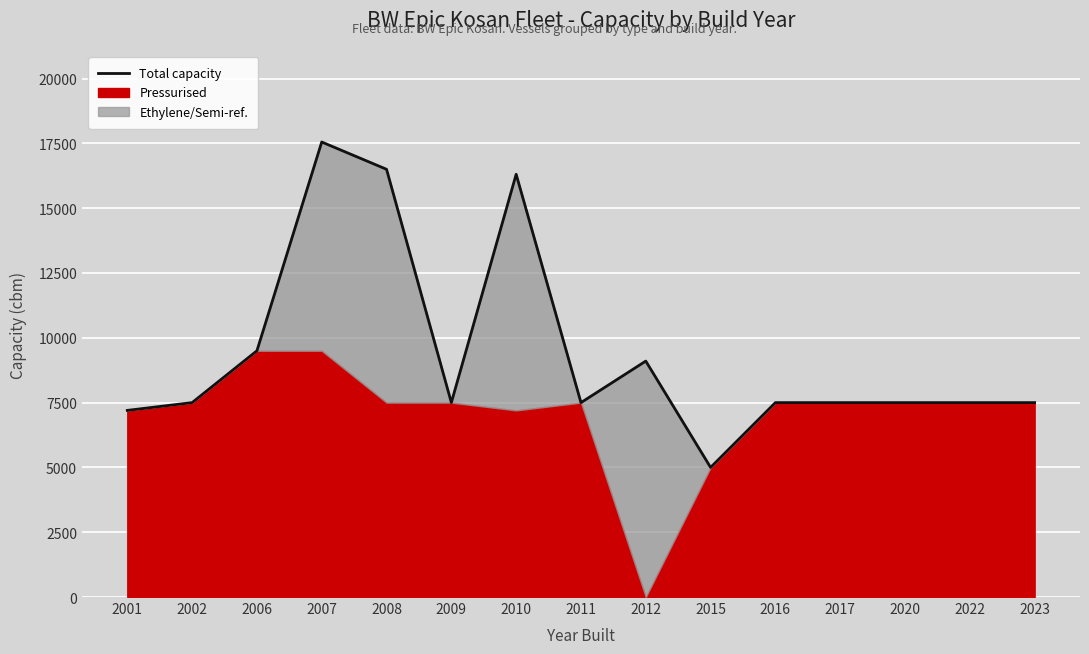

Rank the categories by value from lowest to highest.

2015, 2001, 2002, 2009, 2011, 2016, 2017, 2020, 2022, 2023, 2012, 2006, 2010, 2008, 2007